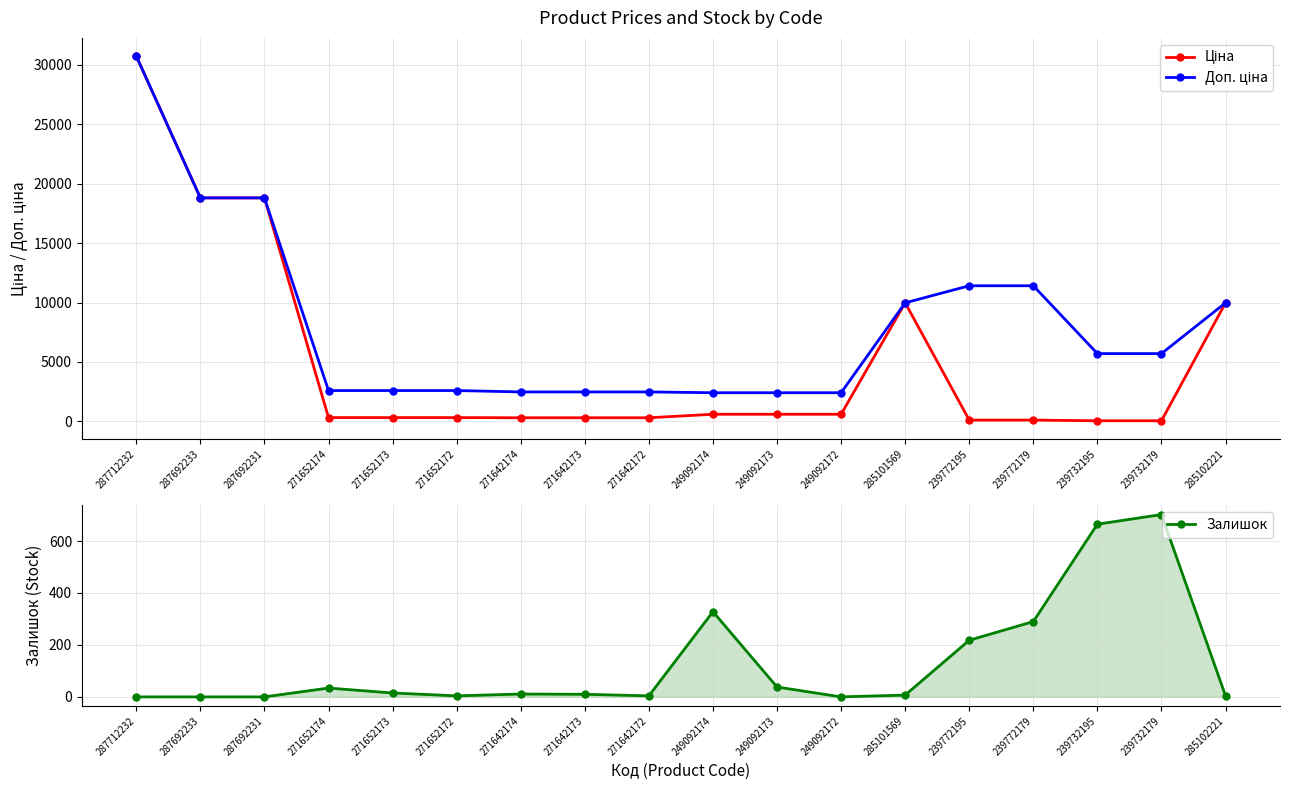

Which category has the highest value across all series?

287712232